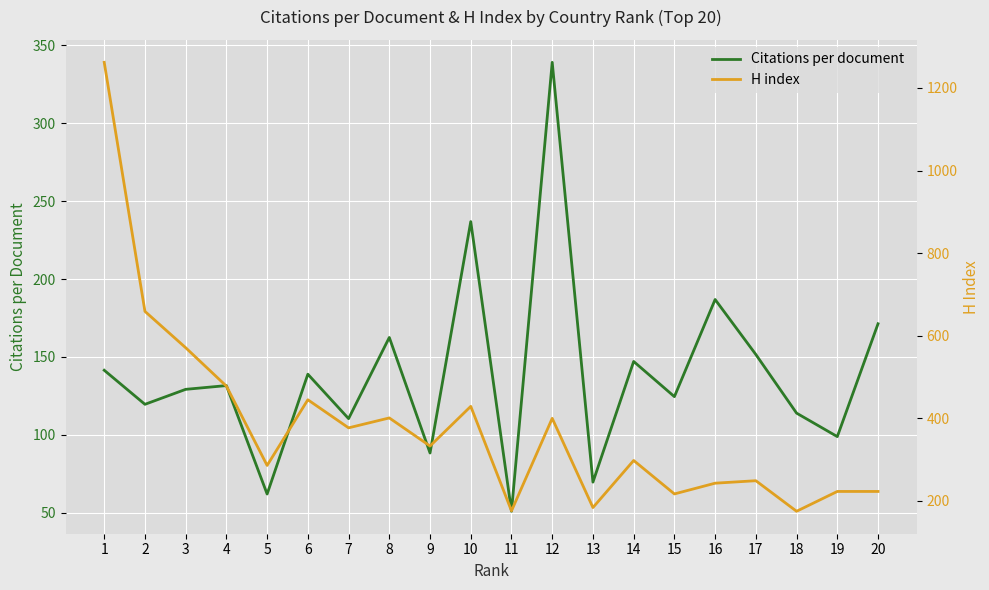

At which label does Citations per document first exceed 131?

1